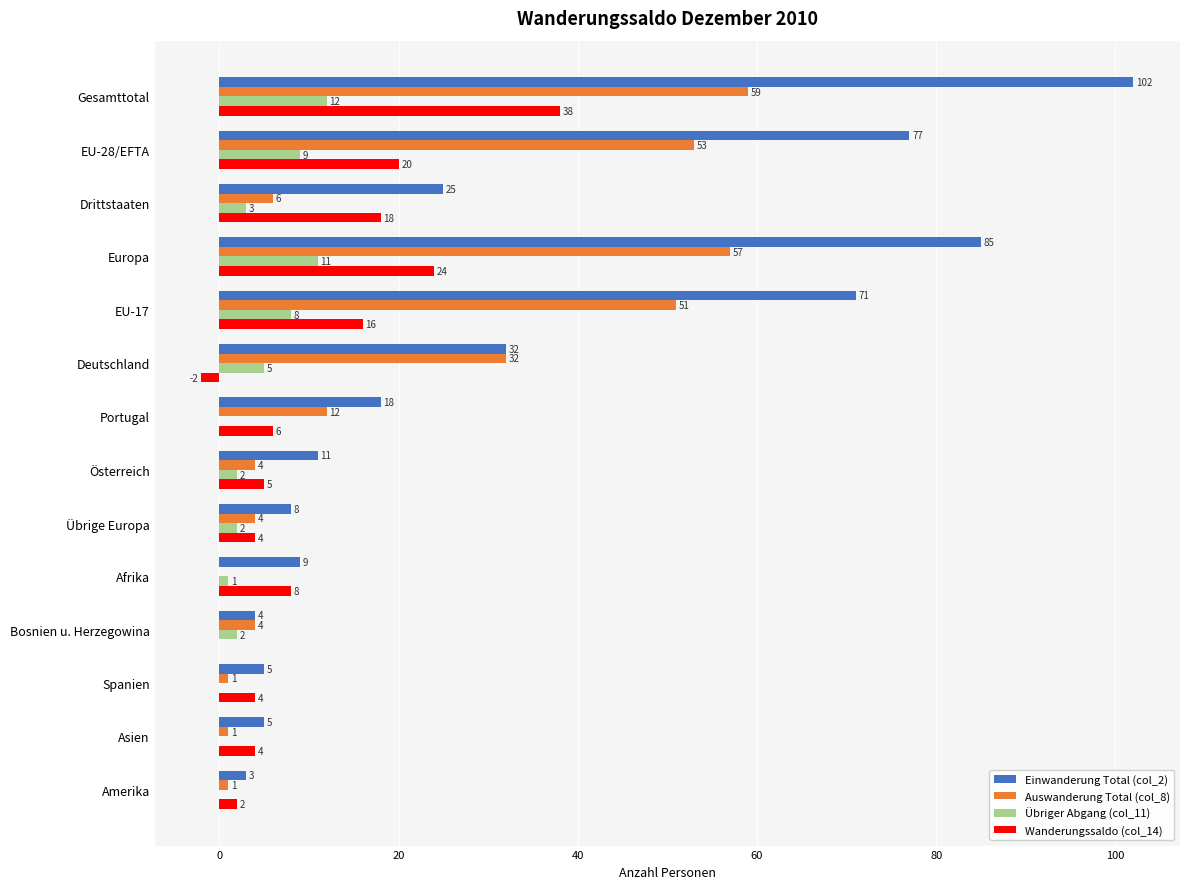

What is the maximum value shown in the chart?

102